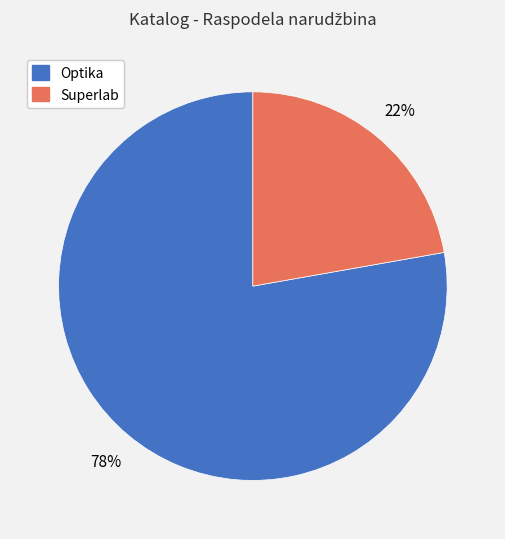

What is the ratio of the value at Optika to the value at Superlab?

3.5